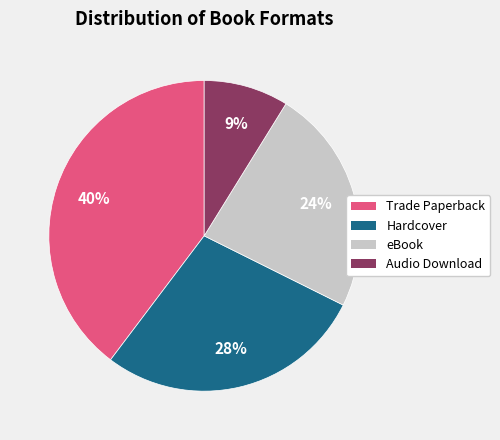

How many segments does this pie chart have?

4